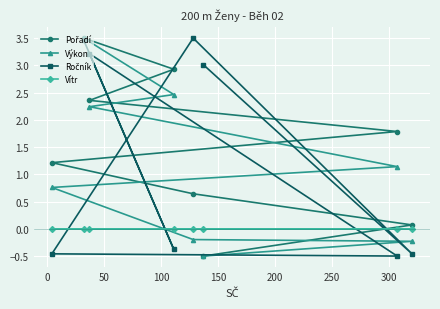

Which series has the largest total across all categories?

Pořadí